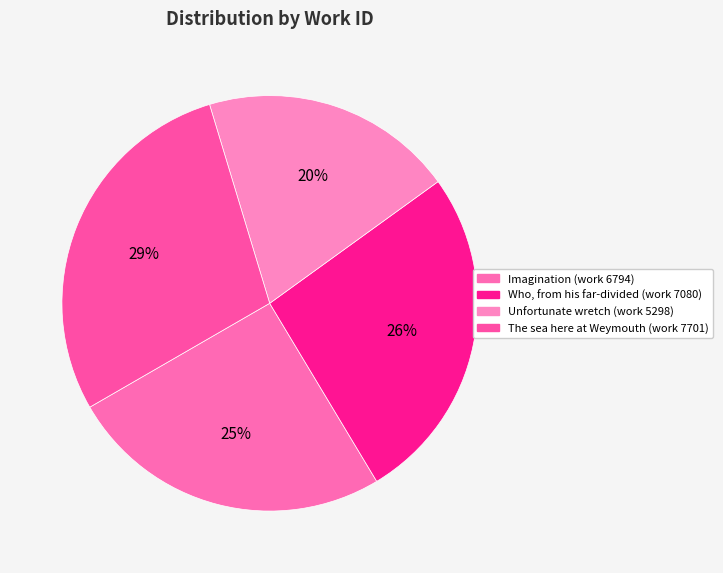

To the nearest percent, what is the difference between the largest and smallest slice percentages?

9%